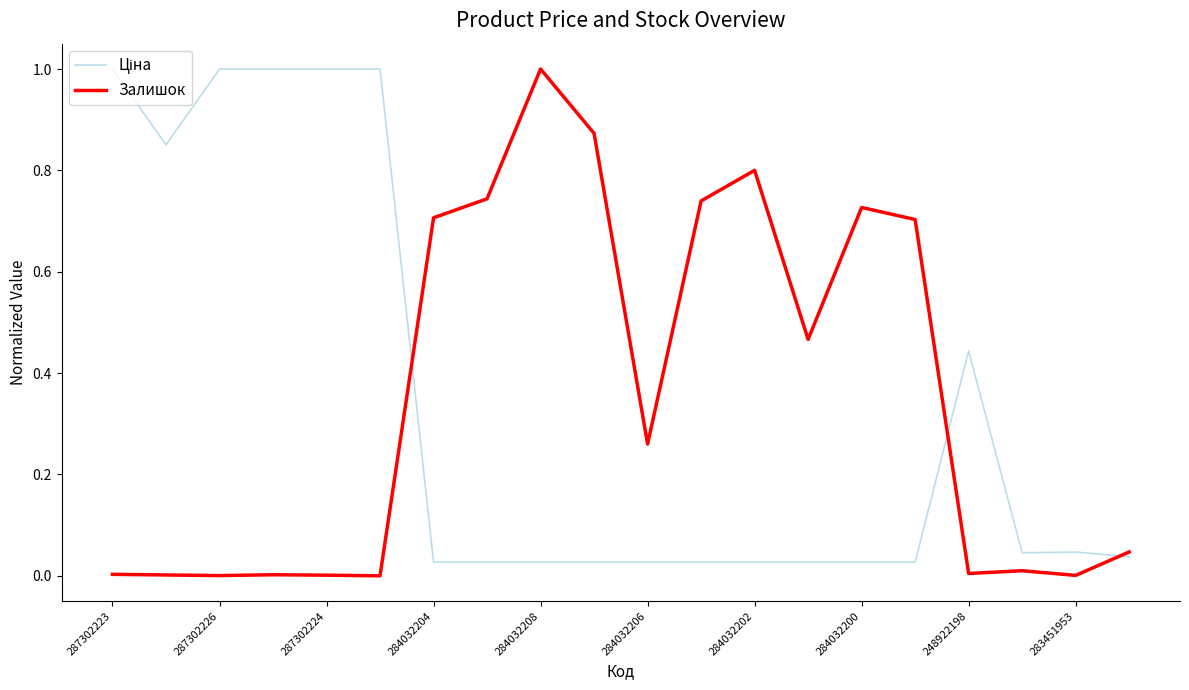

List the series in order of their peak value, lowest first.

Ціна, Залишок